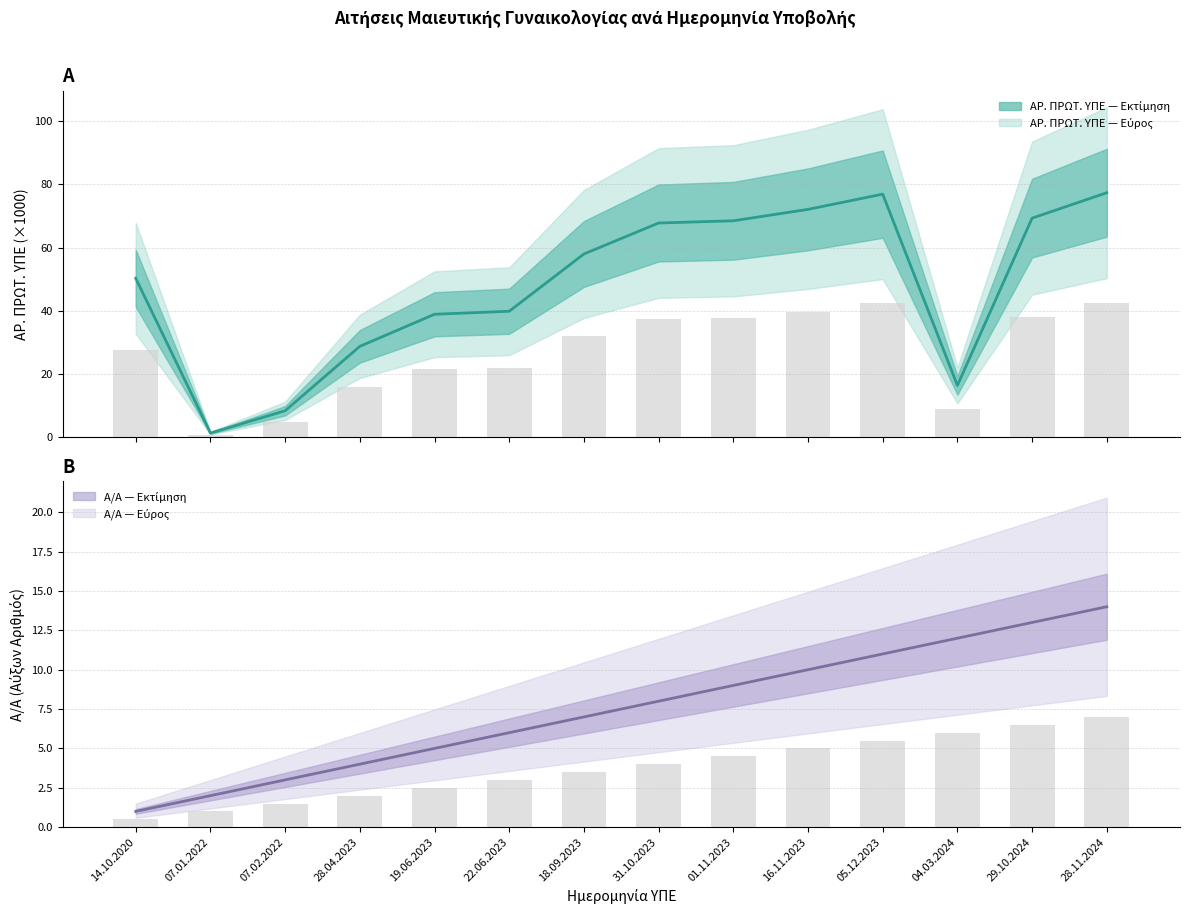

What is the difference between the Α/Α values at 01.11.2023 and 05.12.2023?

2.0